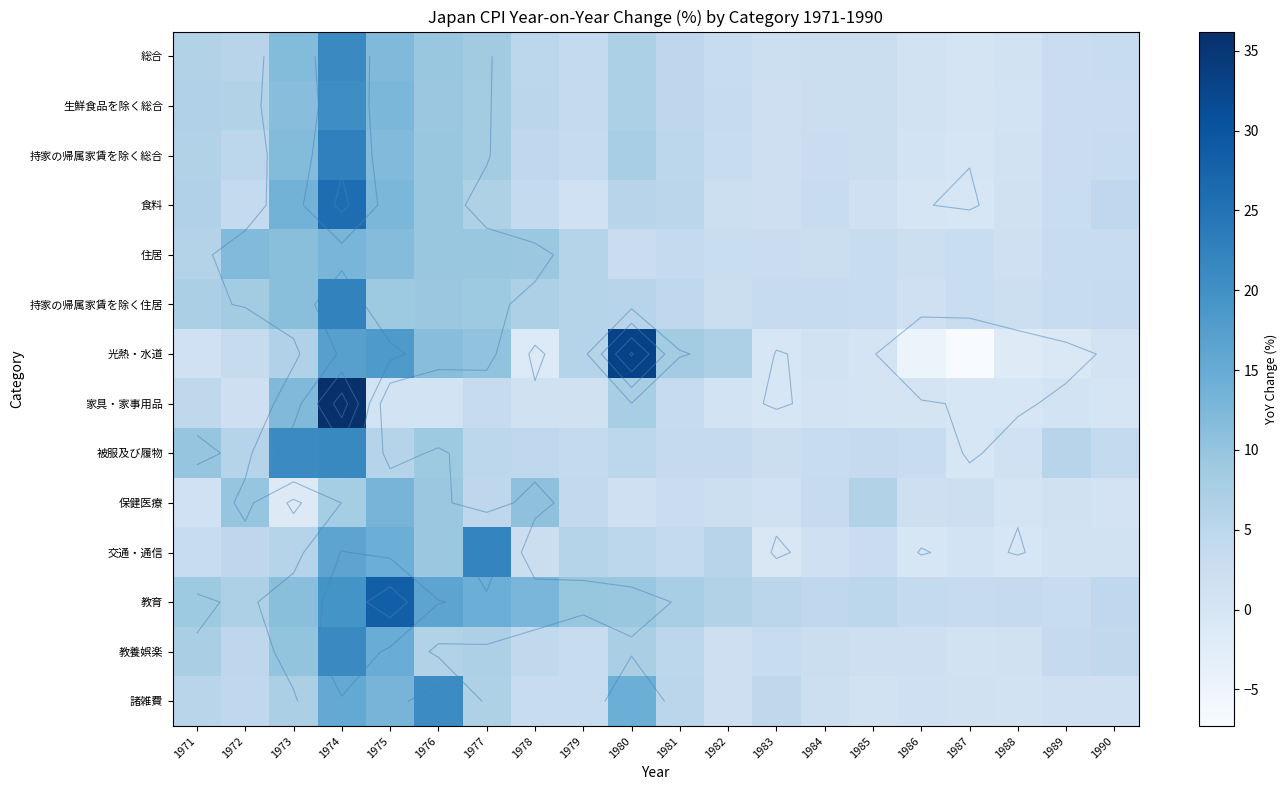

Is it true that 光熱・水道 equals -0.8 at 1988?

False